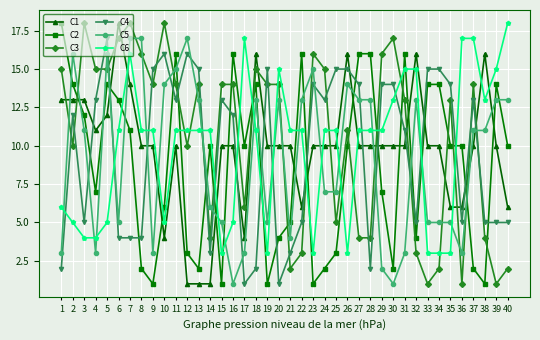

Count the number of data series in this chart.

6